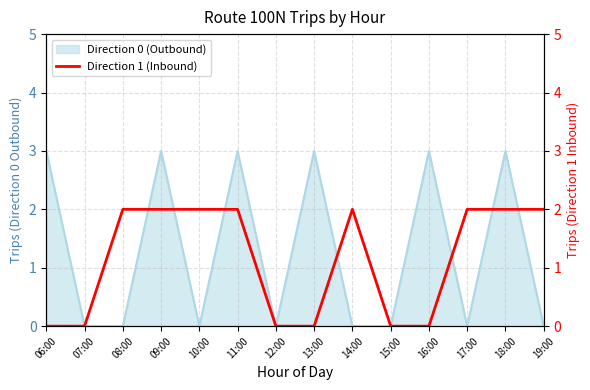

At which category does the chart reach its minimum across all series?

06:00